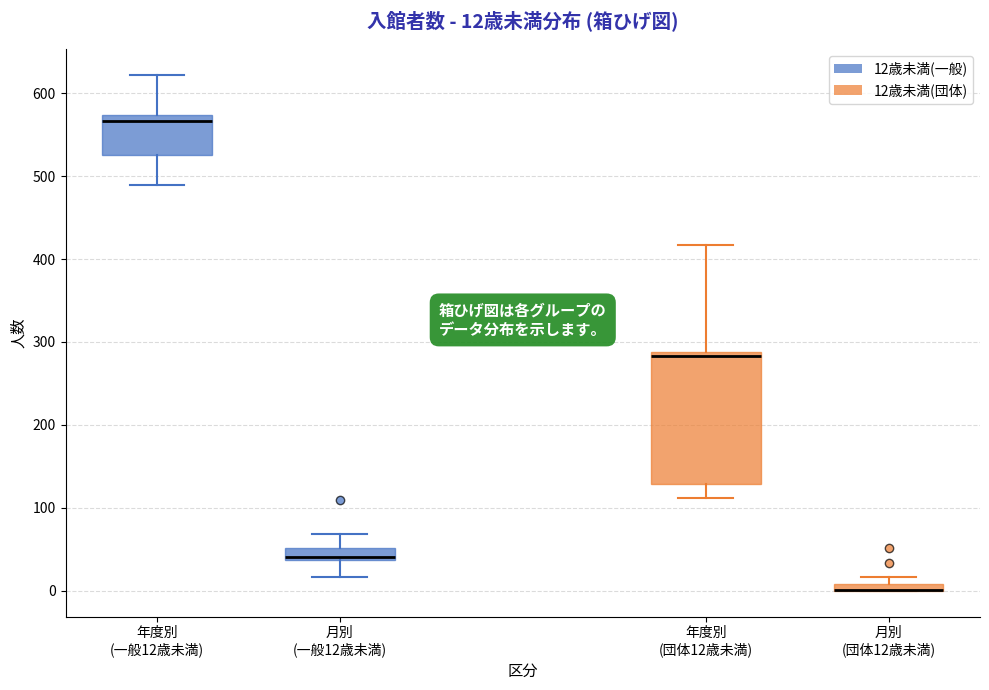

Comparing the boxes themselves (not the whiskers), which one is the tallest?

年度別 (団体12歳未満)